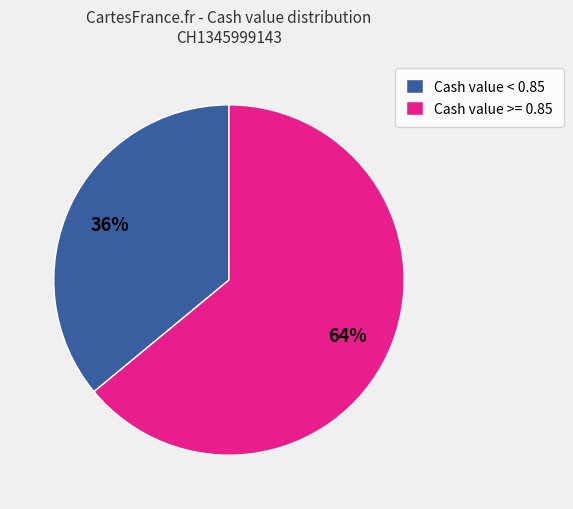

Rank the categories by value from highest to lowest.

Cash value >= 0.85, Cash value < 0.85